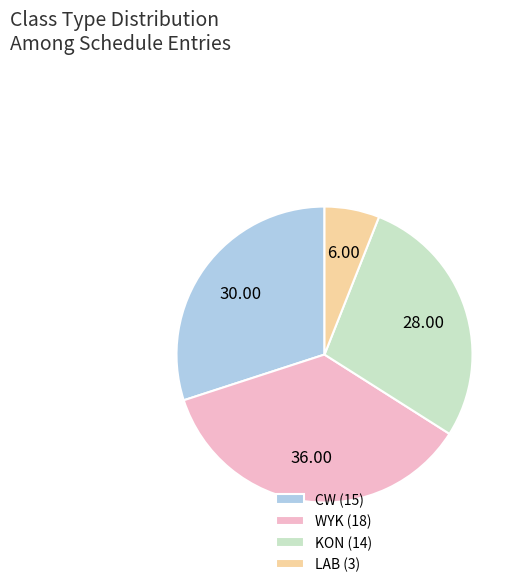

Do CW (15) and KON (14) together represent more than half of the pie?

Yes